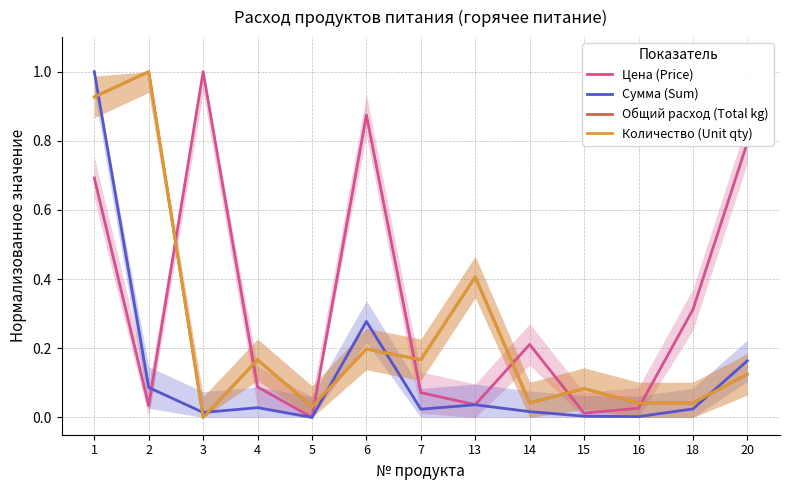

The value of Цена (Price) at 4 is 0.1. True or false?

False